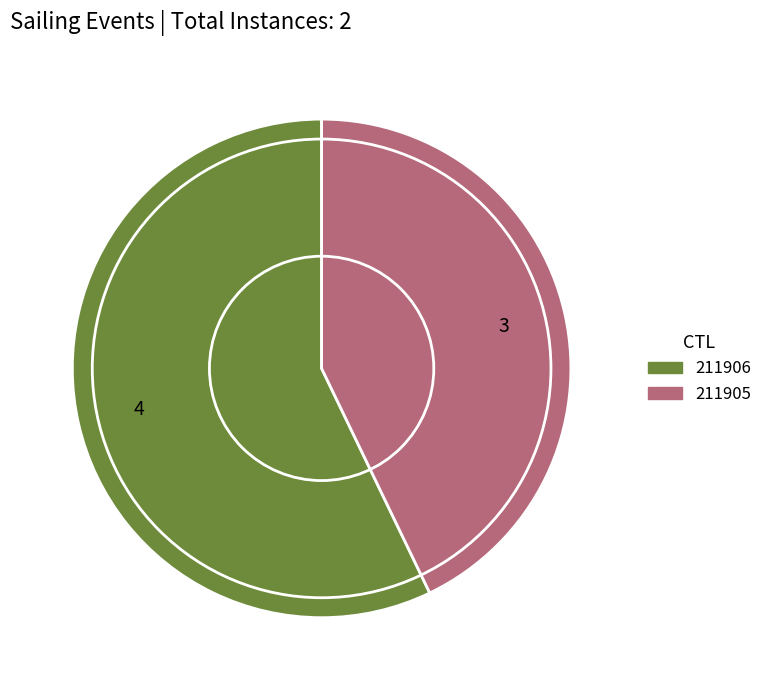

Which slice is the smallest?

211905